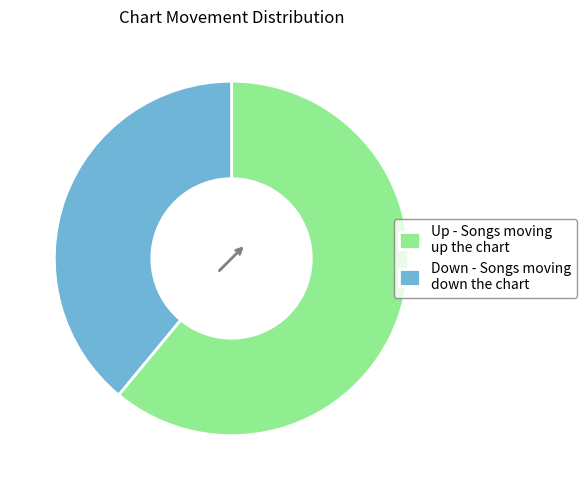

Rank the categories by value from highest to lowest.

Up - Songs moving up the chart, Down - Songs moving down the chart